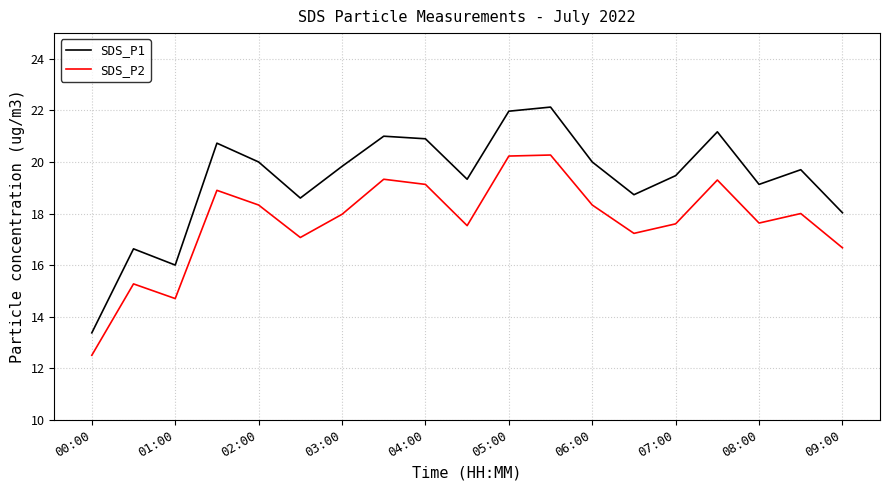

Which series has the largest range (max minus min)?

SDS_P1